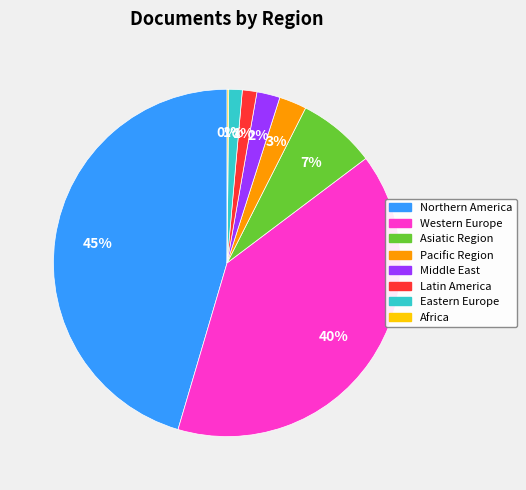

To the nearest percent, what is the difference between the Middle East and Western Europe slice percentages?

38%